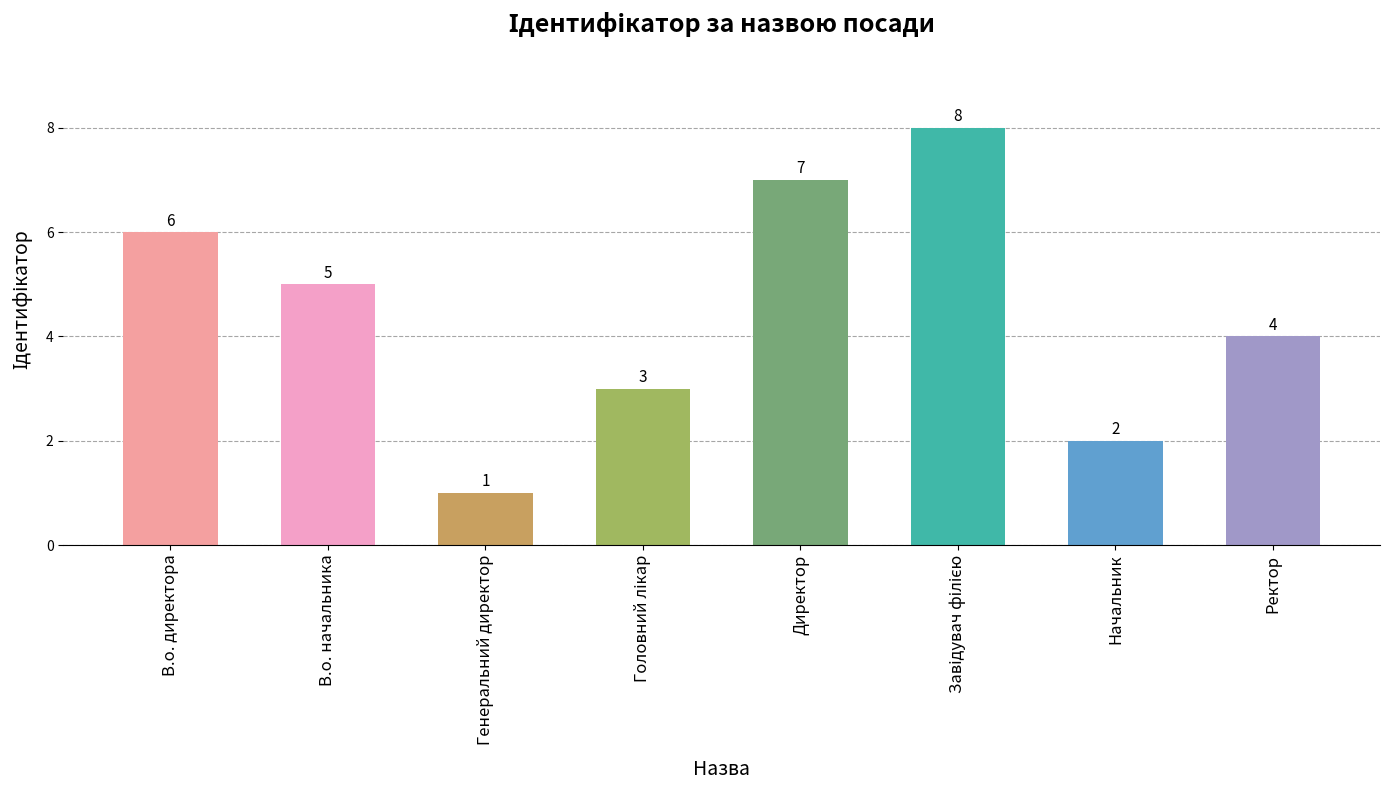

Reading right to left, extract all data points from this chart.

4	2	8	7	3	1	5	6